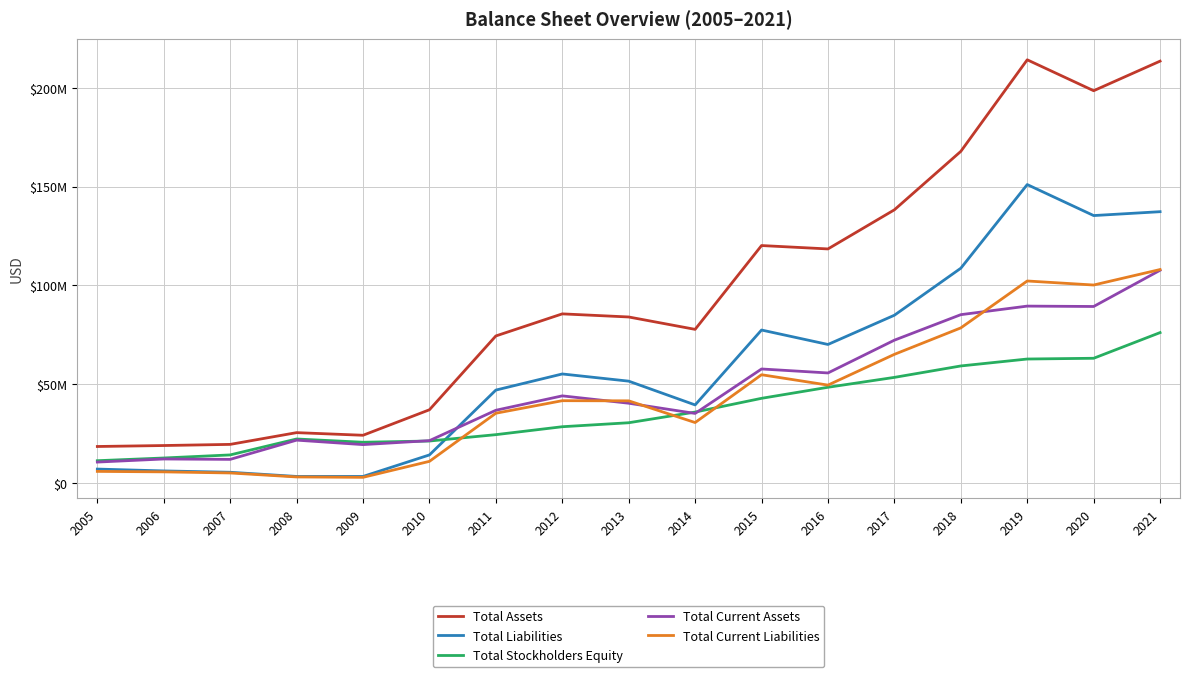

Is it true that Total Current Assets equals 21607989 at 2008?

True